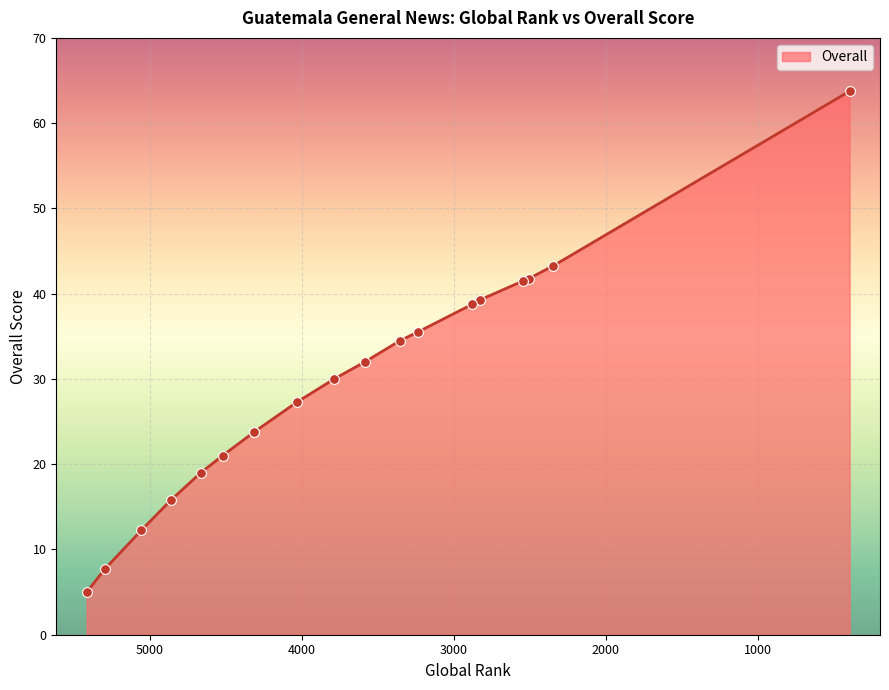

Which has a higher value, 2346 or 4034?

2346